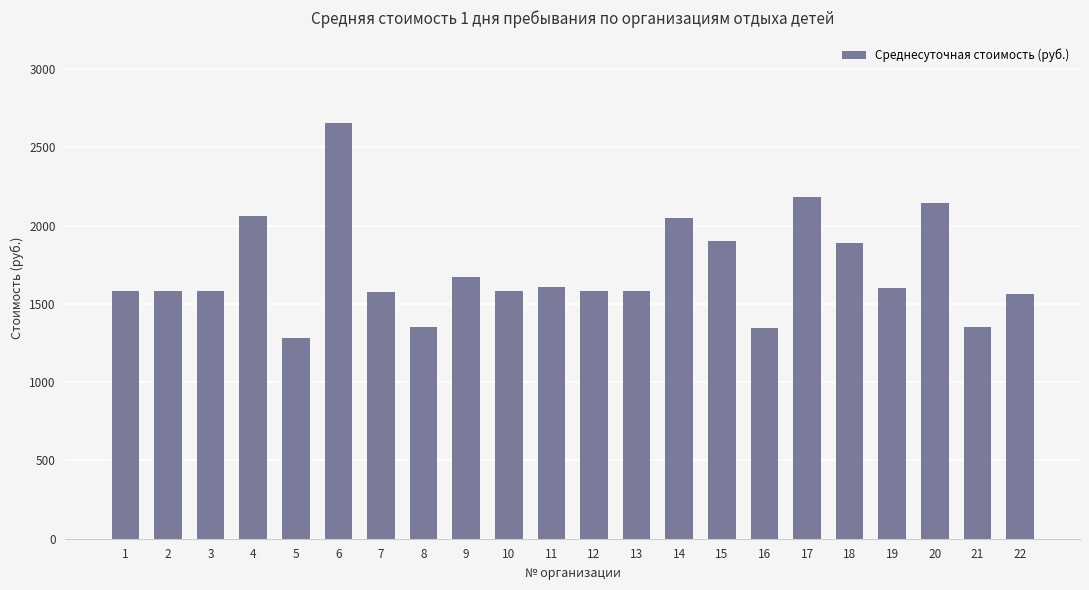

What is the ratio of the value at 6 to the value at 9?

1.6